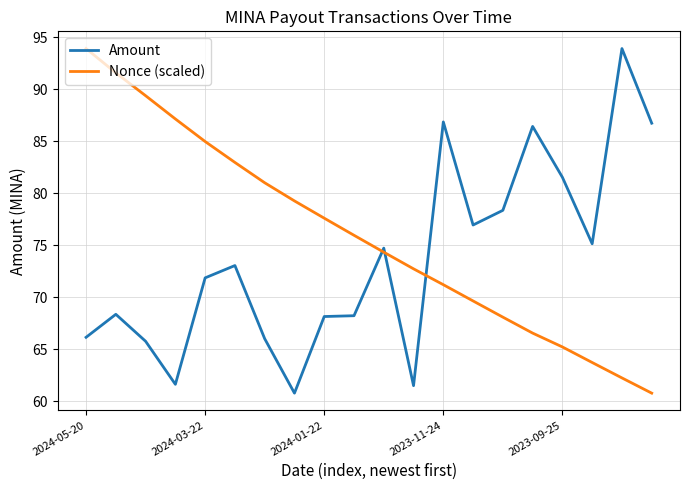

True or false: Nonce (scaled) has more than 0 interior local peaks.

False